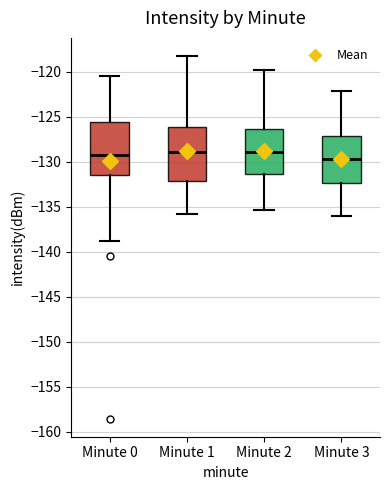

Where does the upper whisker of the box for Minute 1 end on the y-axis? The values are not printed on the chart, so give them approximately, as read against the axis.

-118.0